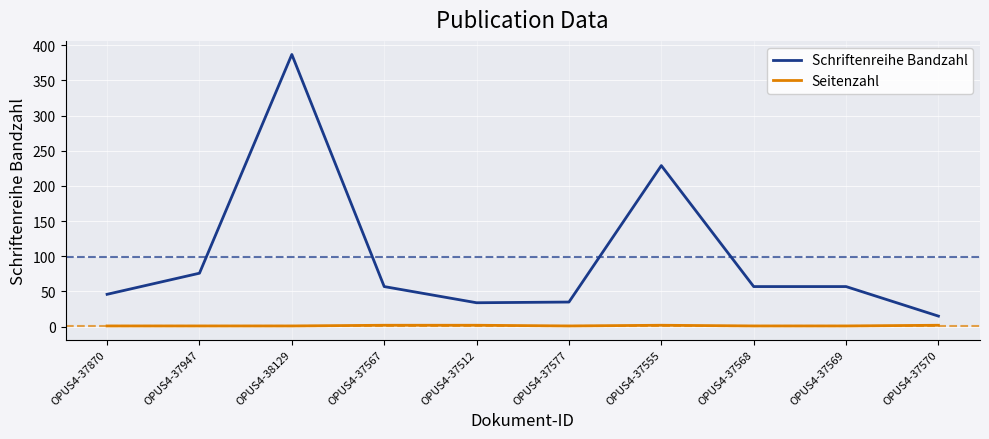

Which series has the widest spread of values?

Schriftenreihe Bandzahl